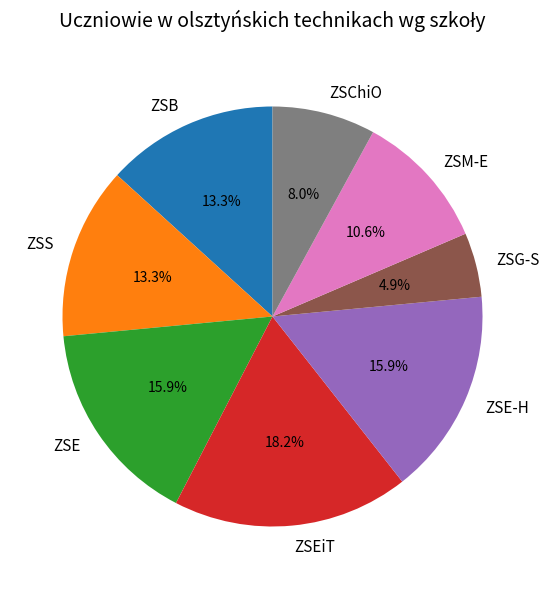

To the nearest percent, what portion does ZSE represent?

16%